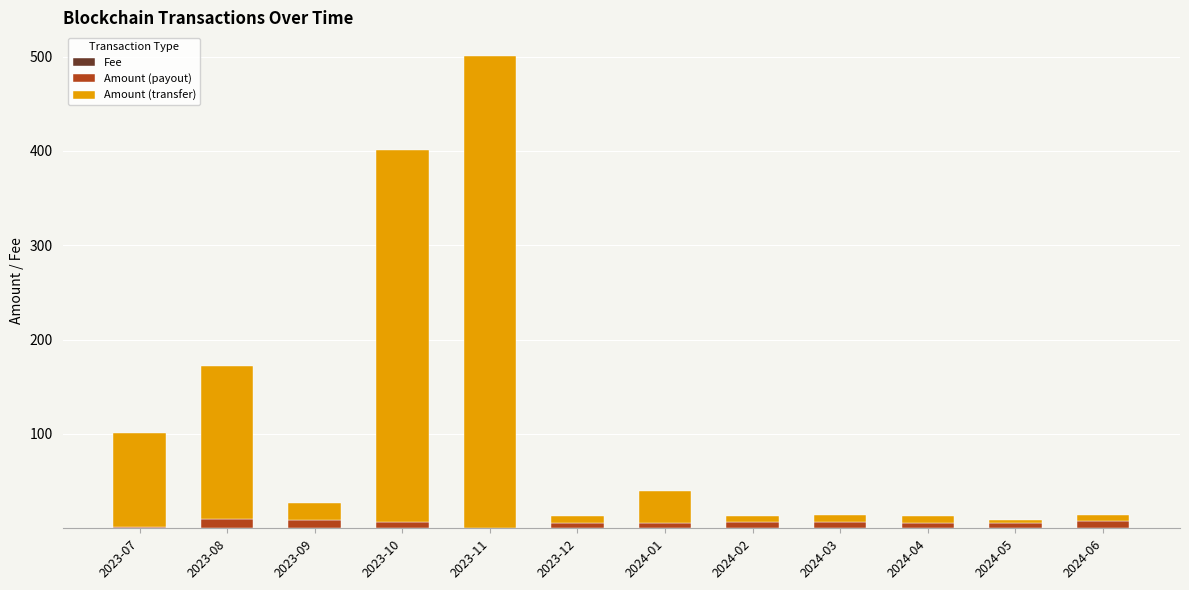

At which category is the sum across all series the highest?

2023-11